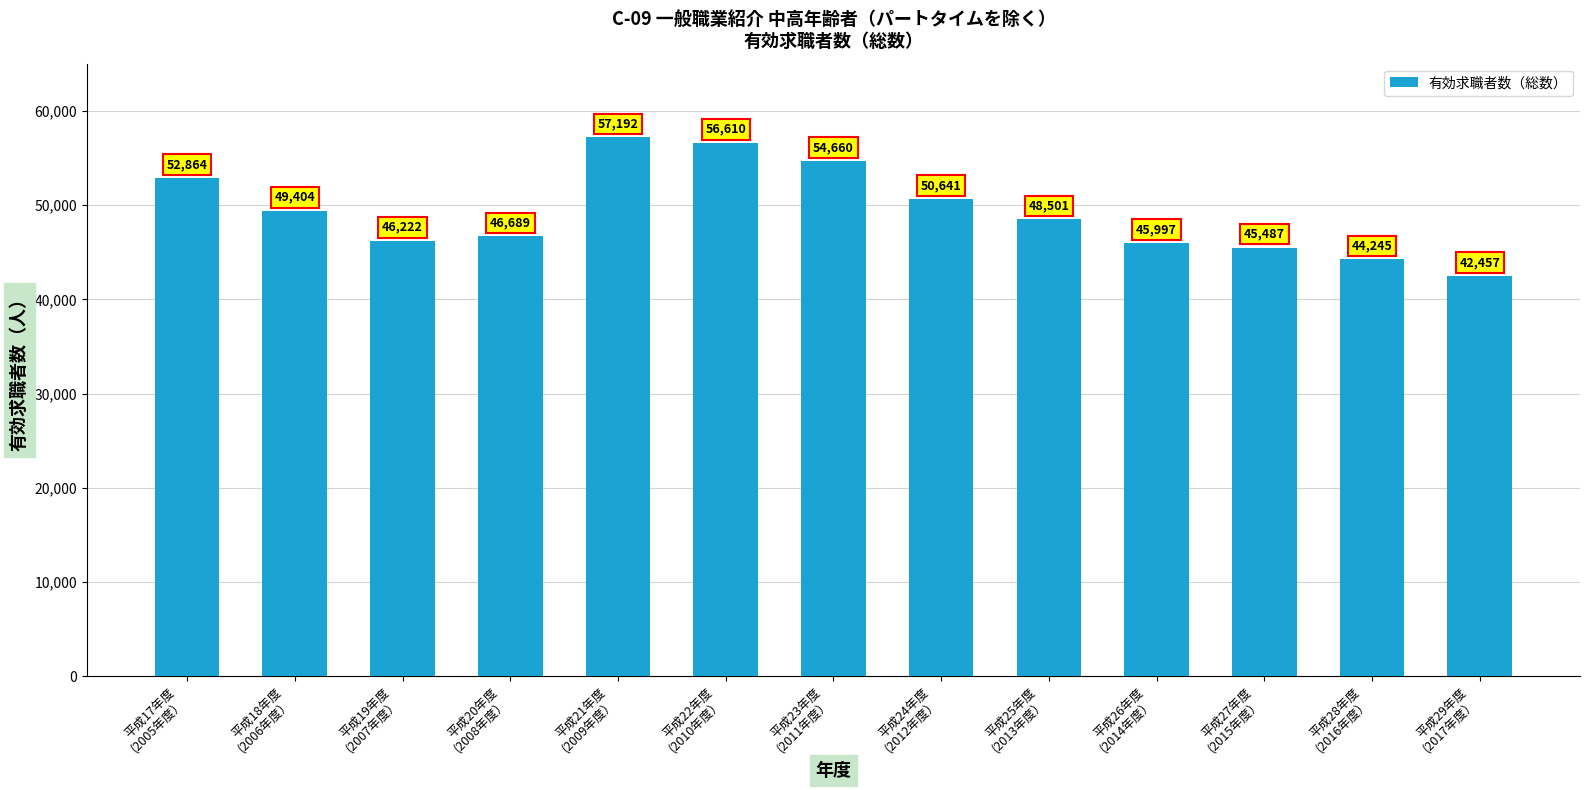

What is the greatest value displayed?

57192